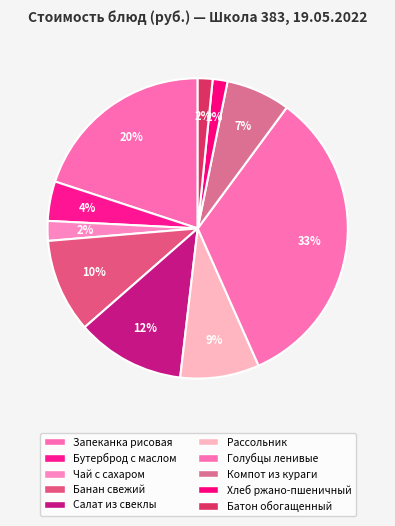

The Бутерброд с маслом slice represents 18% of the pie. True or false?

False